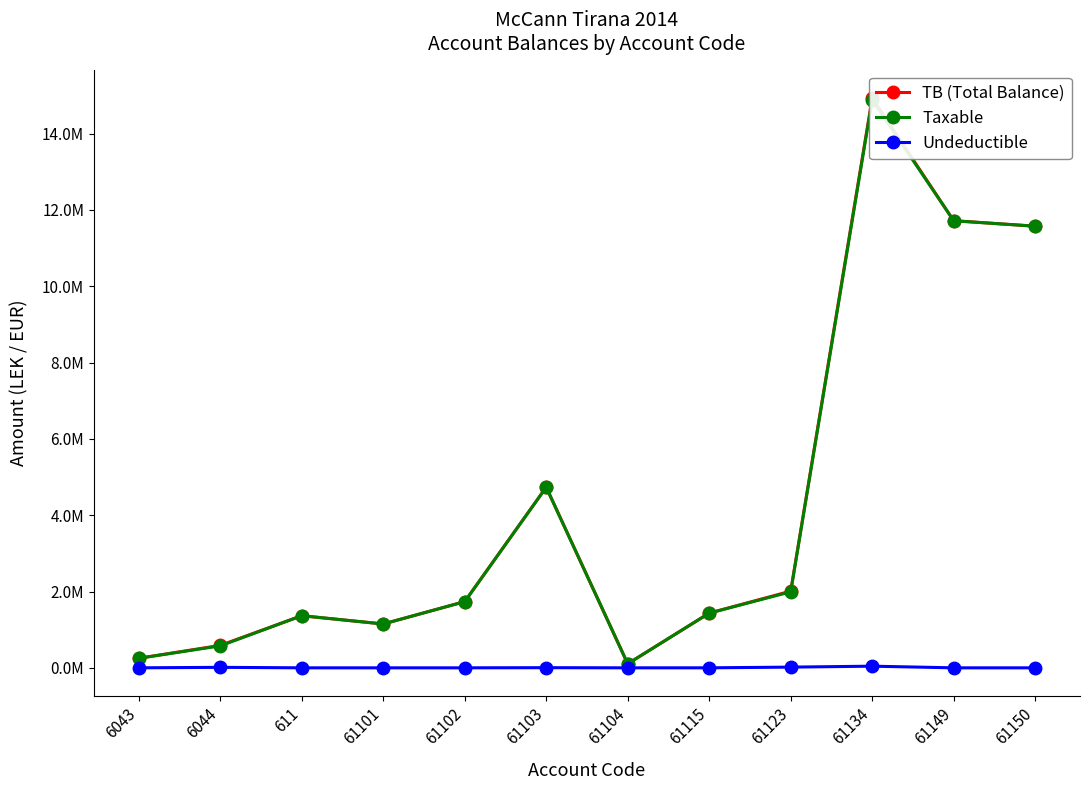

Which series has the largest range (max minus min)?

TB (Total Balance)